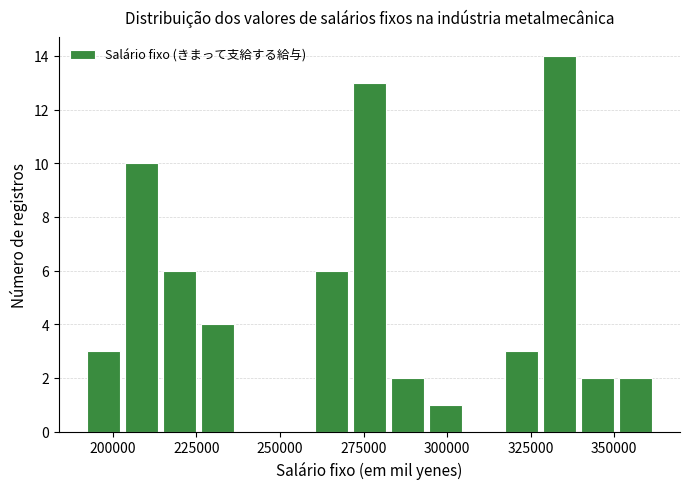

Around what value on the x-axis is the tallest bar? Give the approximate position of its centre, as read against the axis.

335000